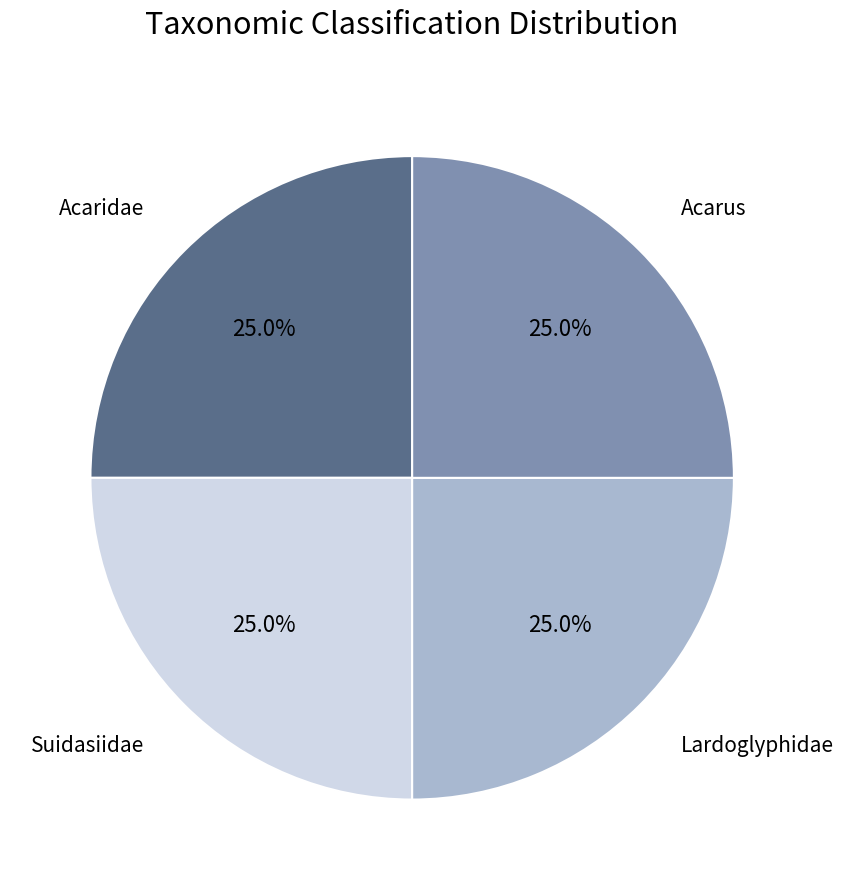

Is there any slice that represents more than half of the pie?

No